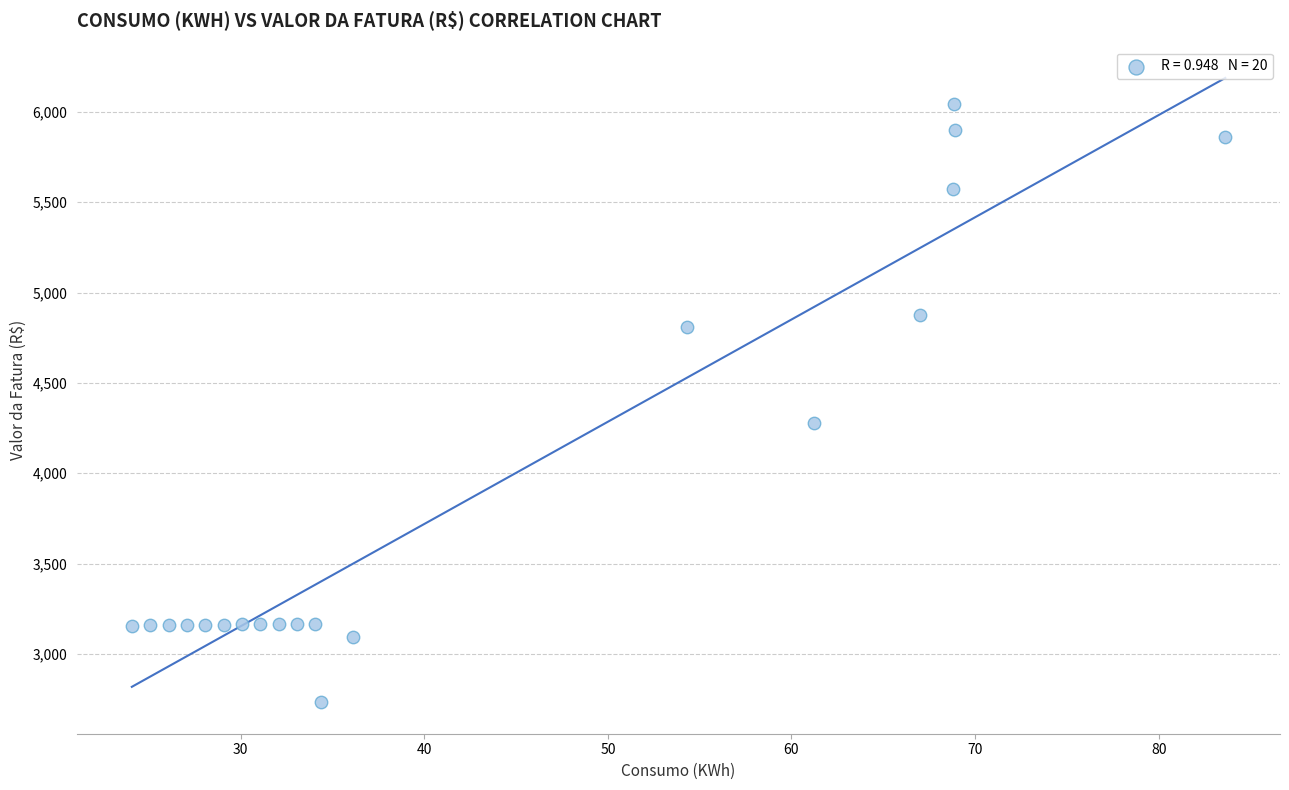

What is the range of X values (max minus min)?

59.6